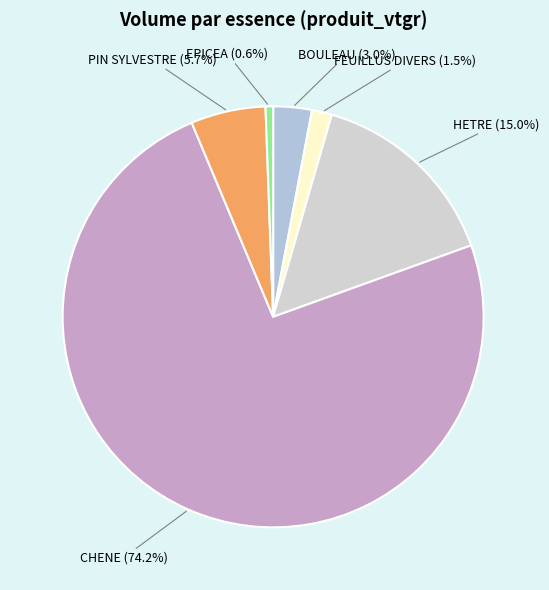

Approximately how many times larger is the value at HETRE compared to PIN SYLVESTRE?

2.6